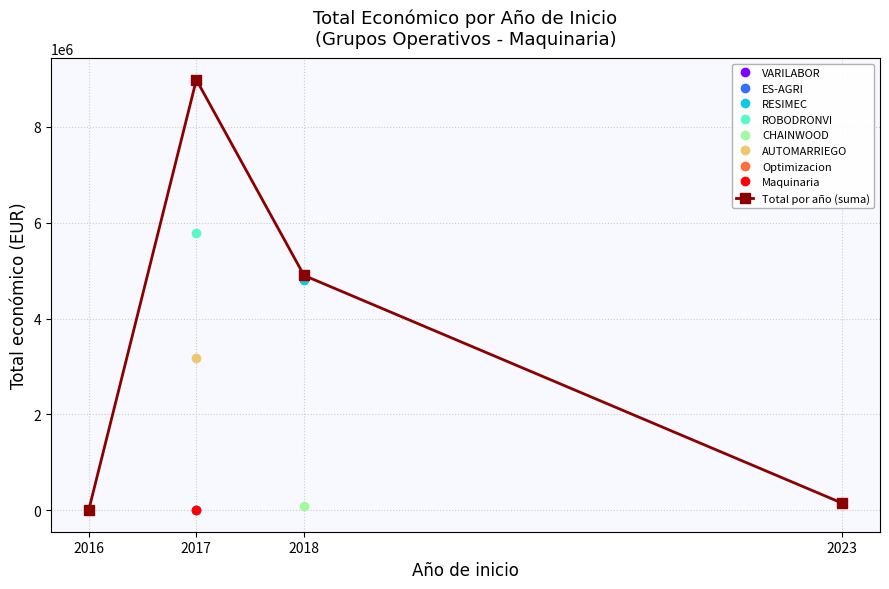

At which category does the chart reach its minimum across all series?

2016